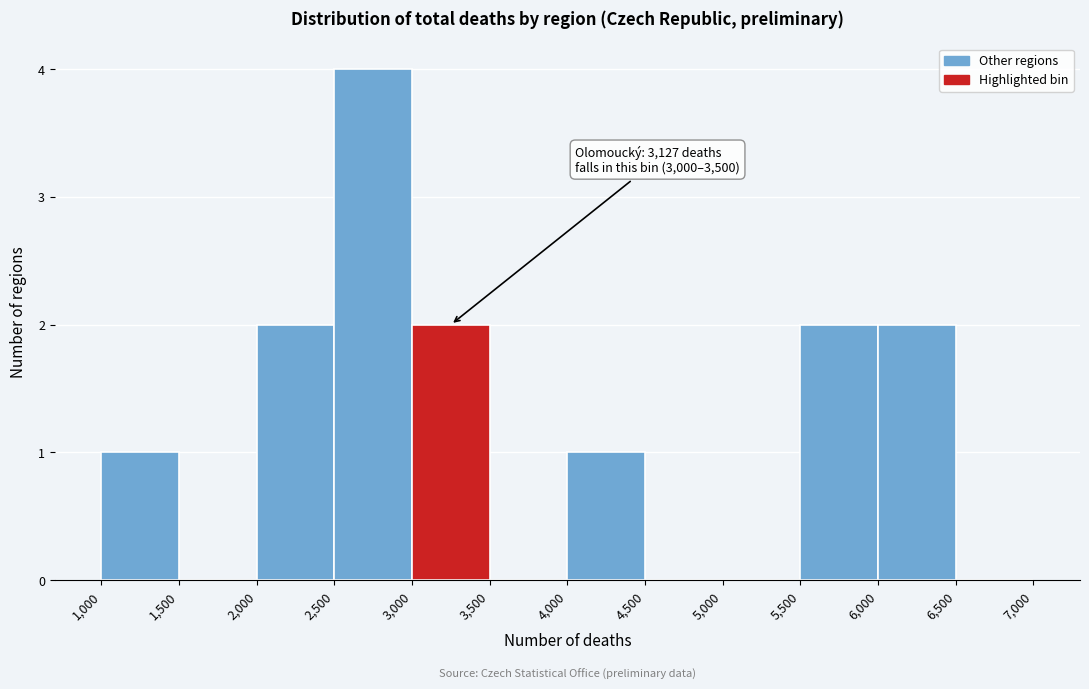

Over which range of the x-axis is the bar tallest?

2,500 to 3,000